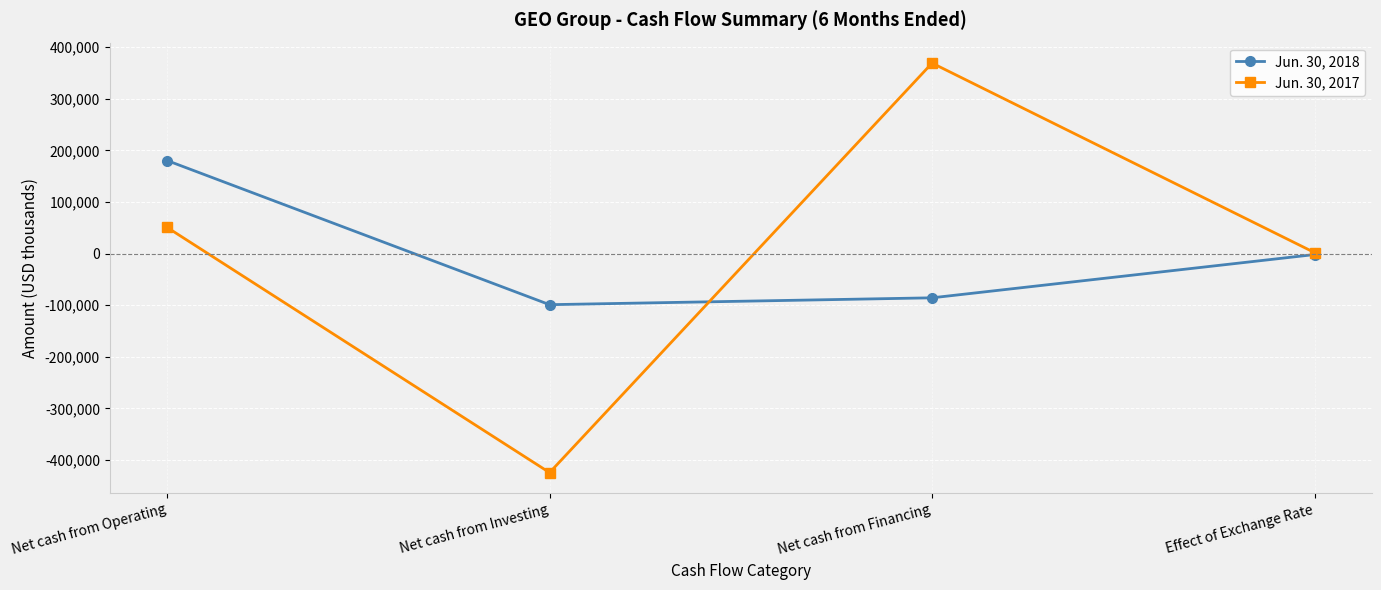

At which category does Jun. 30, 2017 reach its first local peak?

Net cash from Financing